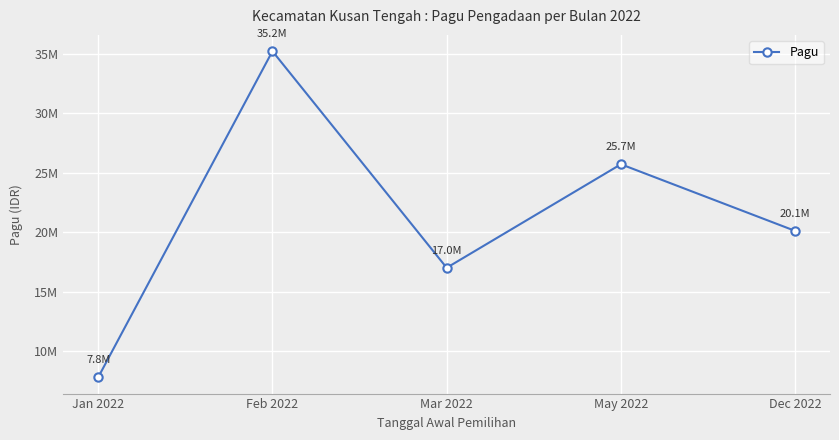

At which category does the chart reach its minimum across all series?

Jan 2022